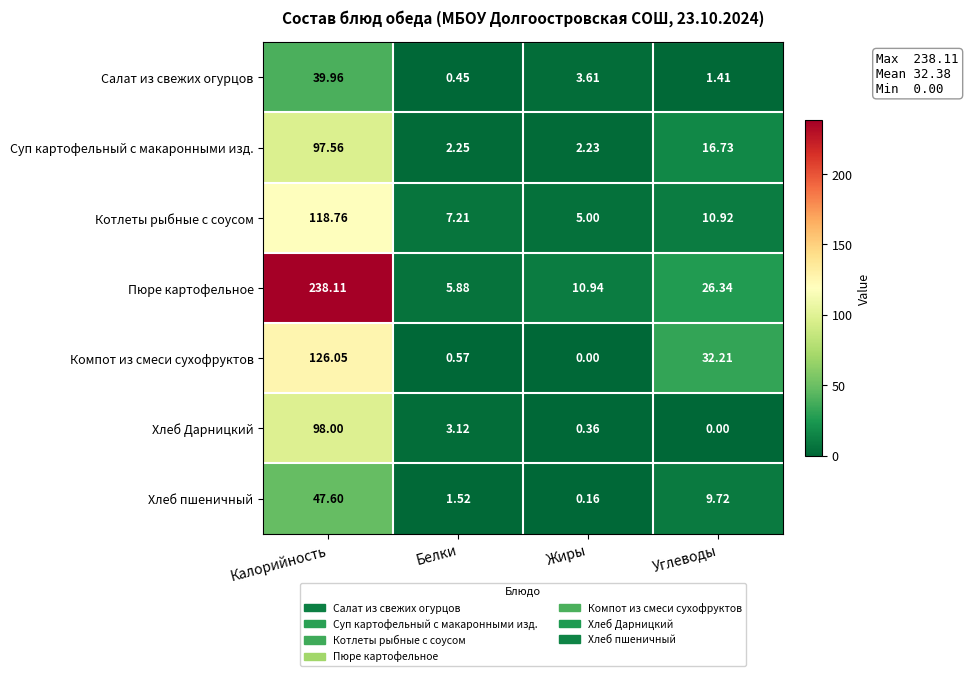

List the series in order of their peak value, highest first.

Пюре картофельное, Компот из смеси сухофруктов, Котлеты рыбные с соусом, Хлеб Дарницкий, Суп картофельный с макаронными изд., Хлеб пшеничный, Салат из свежих огурцов